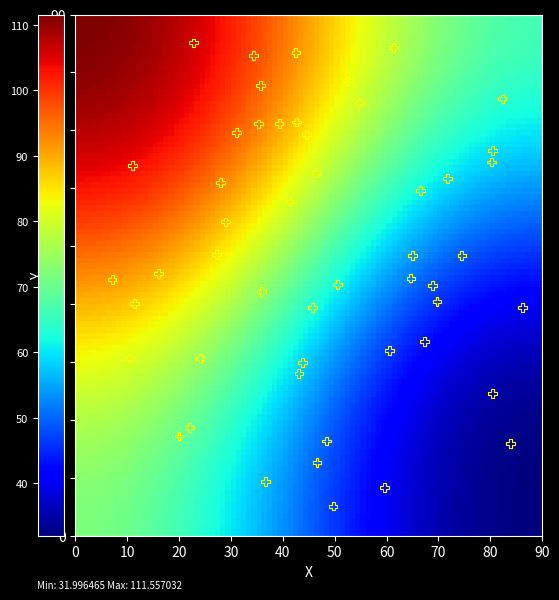

What is the range of X values (max minus min)?

79.1